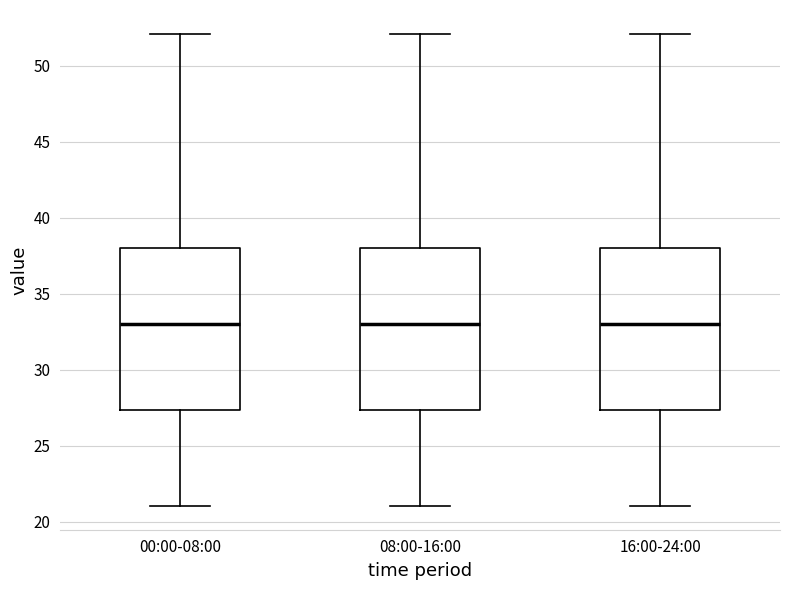

Reading left to right, transcribe this box plot: for each box, give where its median line is, the range the box spans, and where its two whiskers end, as read against the y-axis. The values are not printed on the chart, so give them approximately, as read against the axis.

00:00-08:00: median 33.0, box 27.5 to 38.0, whiskers 21.0 to 52.0
08:00-16:00: median 33.0, box 27.5 to 38.0, whiskers 21.0 to 52.0
16:00-24:00: median 33.0, box 27.5 to 38.0, whiskers 21.0 to 52.0